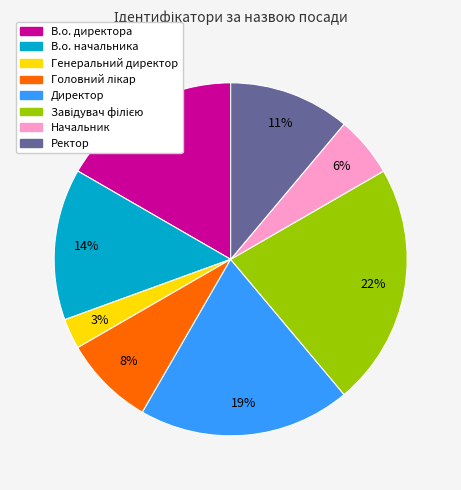

Combined, do Начальник and Генеральний директор account for over 50%?

No